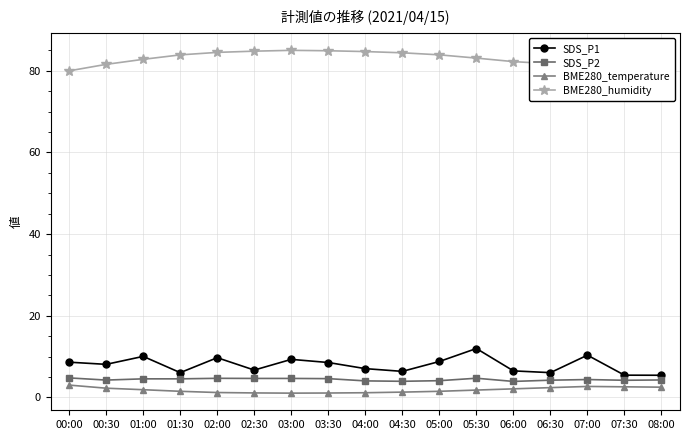

What is the difference between the highest and lowest values at 07:30?

77.9